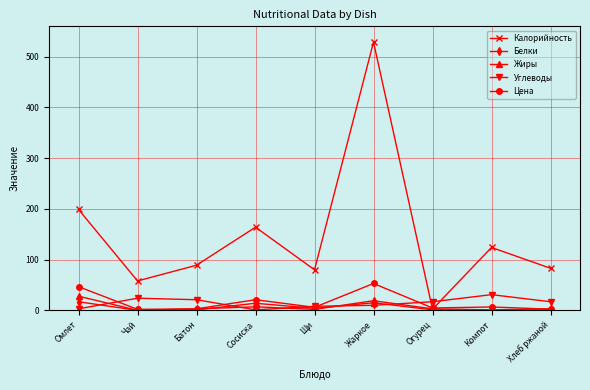

What is the label of the 1st point from the left?

Омлет